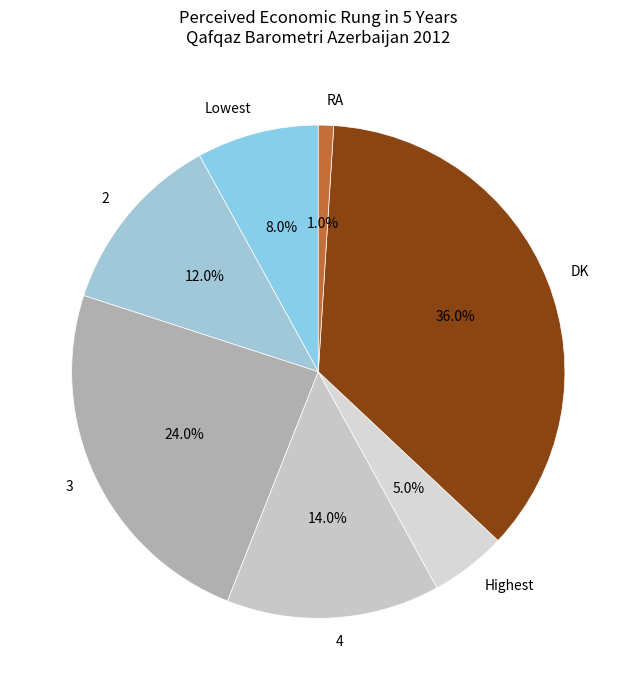

To the nearest percent, what is the average slice percentage?

14%